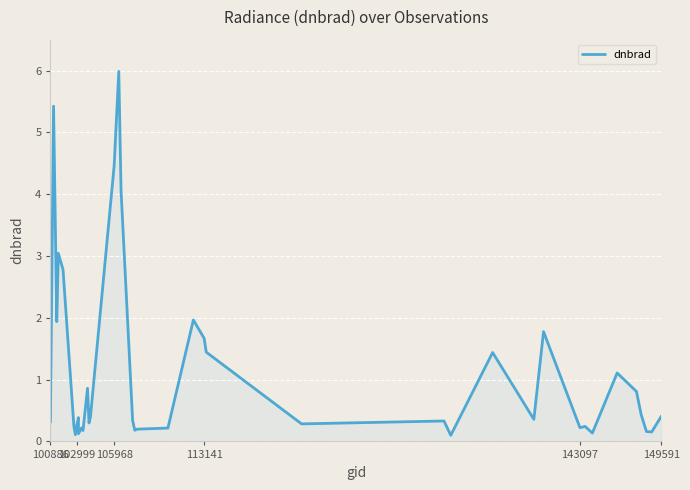

What is the difference between the maximum and minimum values?

5.9